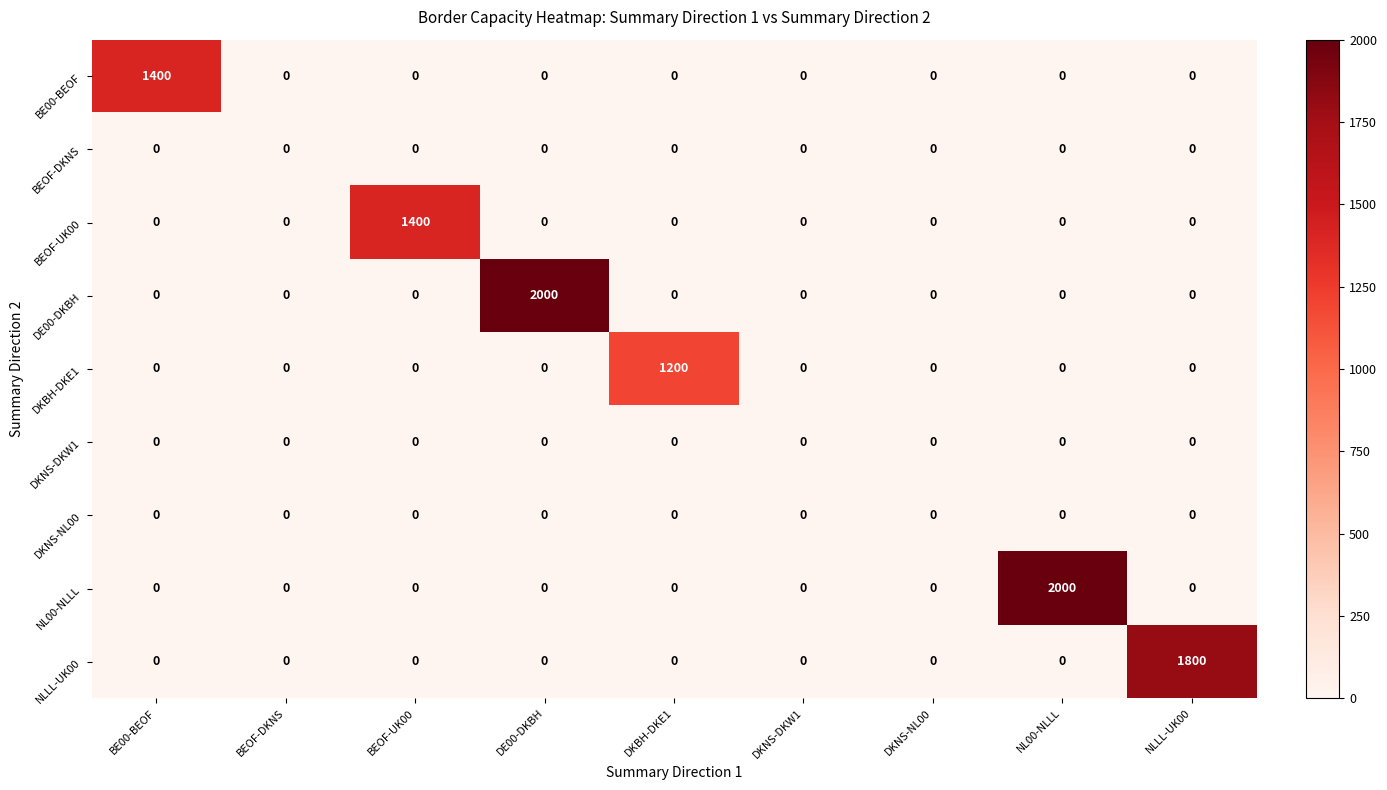

At how many categories does at least one series exceed 649?

6